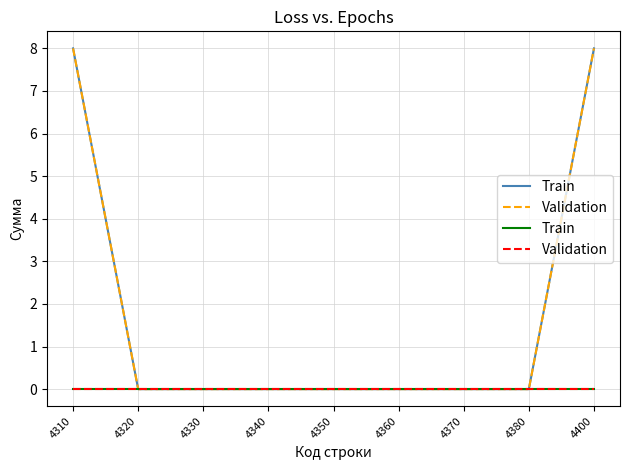

Rank the categories by value from lowest to highest.

4320, 4330, 4340, 4350, 4360, 4370, 4380, 4310, 4400